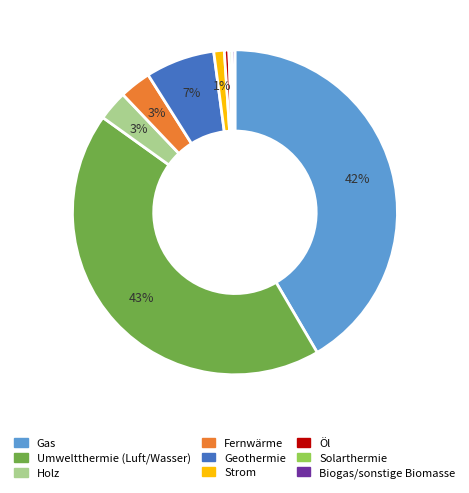

To the nearest percent, what is the average slice percentage?

11%